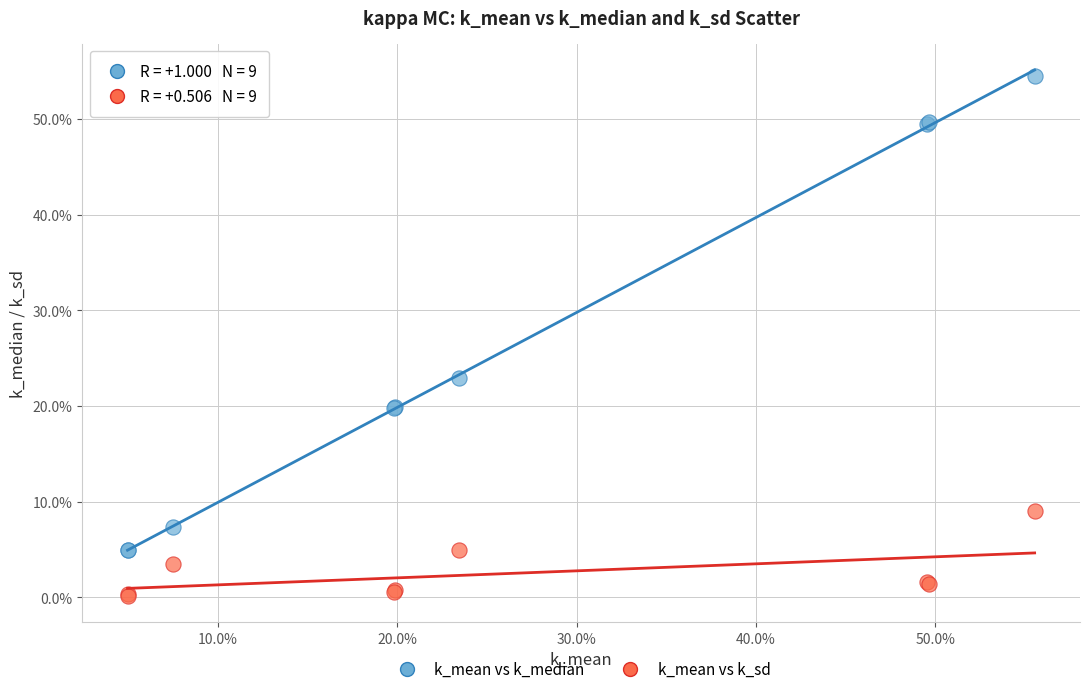

What are all the series names shown in the legend?

k_mean vs k_median, k_mean vs k_sd